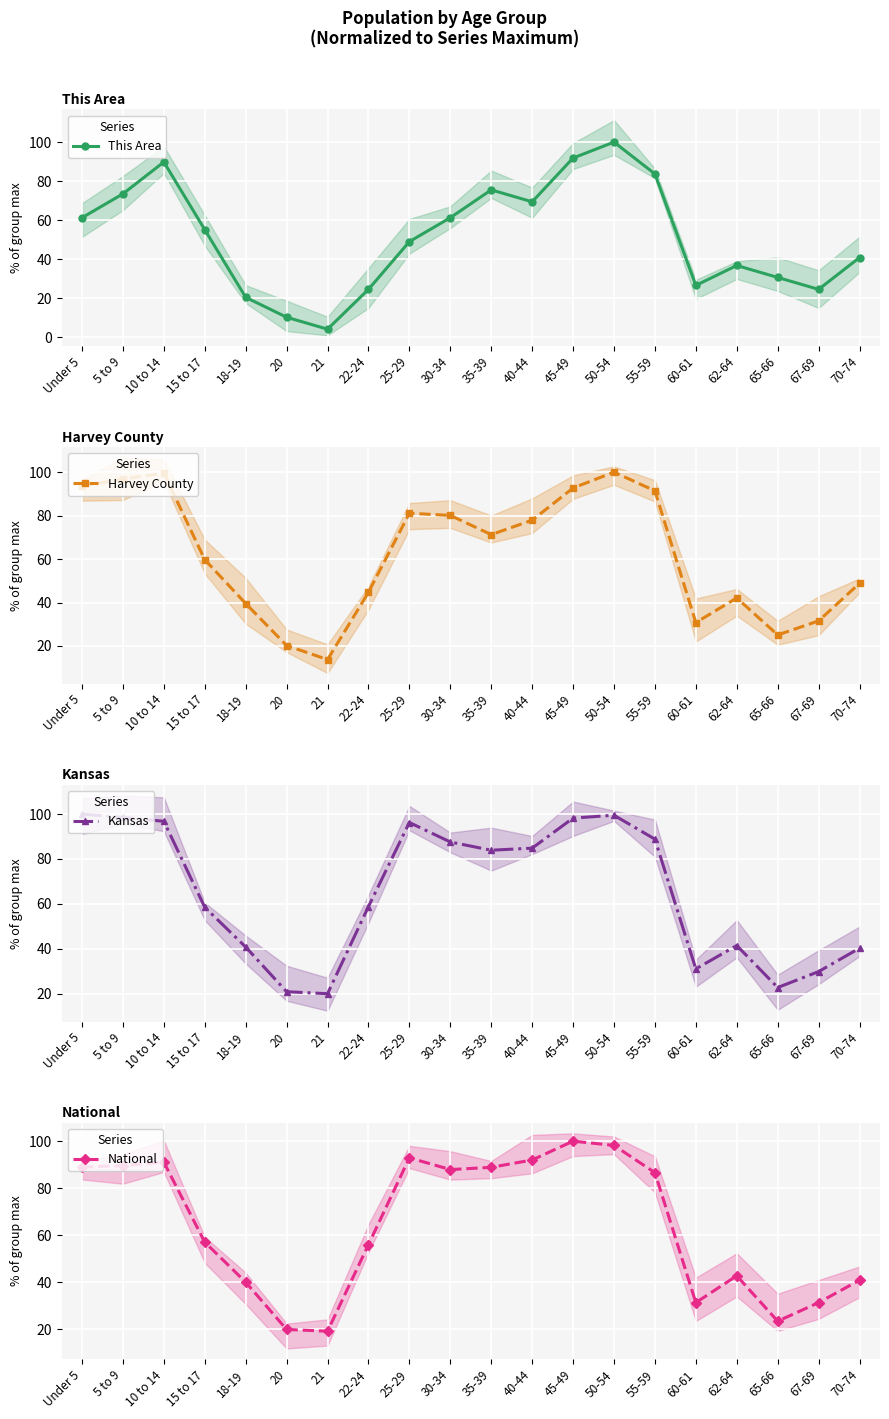

Which label corresponds to the largest value in the chart?

50-54